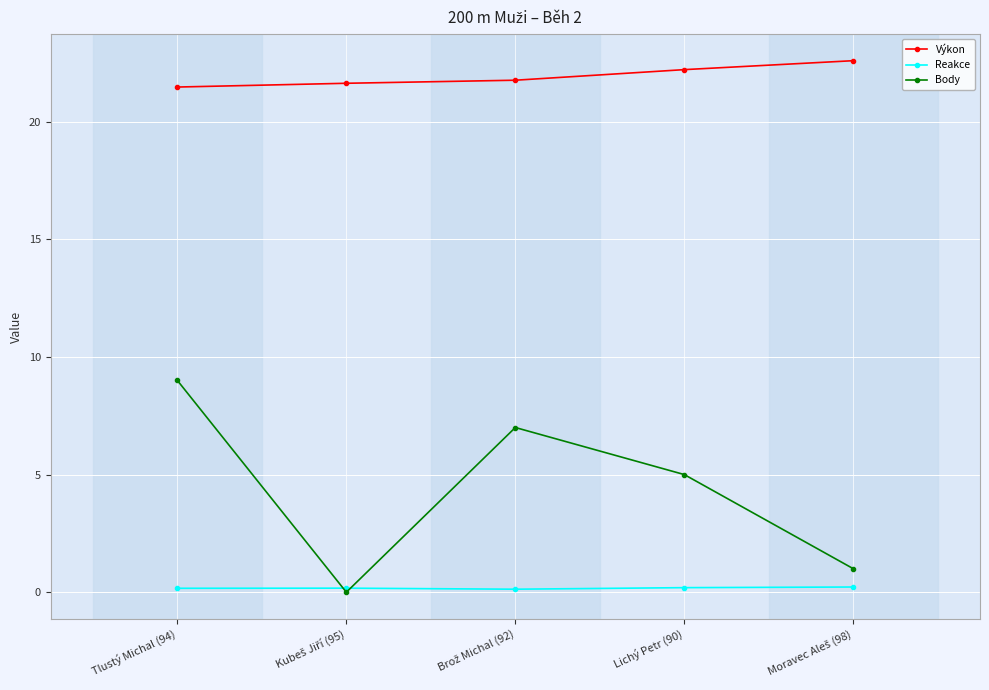

What is the sum of all Výkon values?

109.7